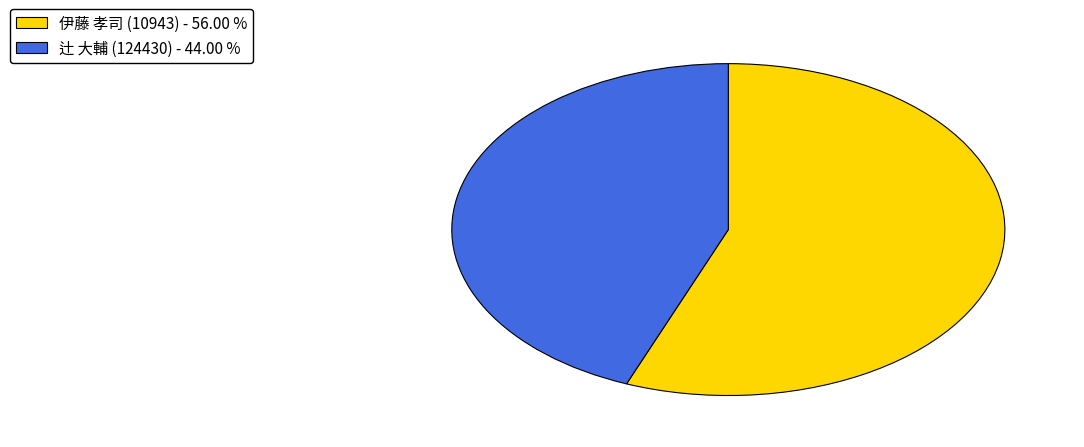

Between 辻 大輔 (124430) - 44.00 % and 伊藤 孝司 (10943) - 56.00 %, which is larger?

伊藤 孝司 (10943) - 56.00 %